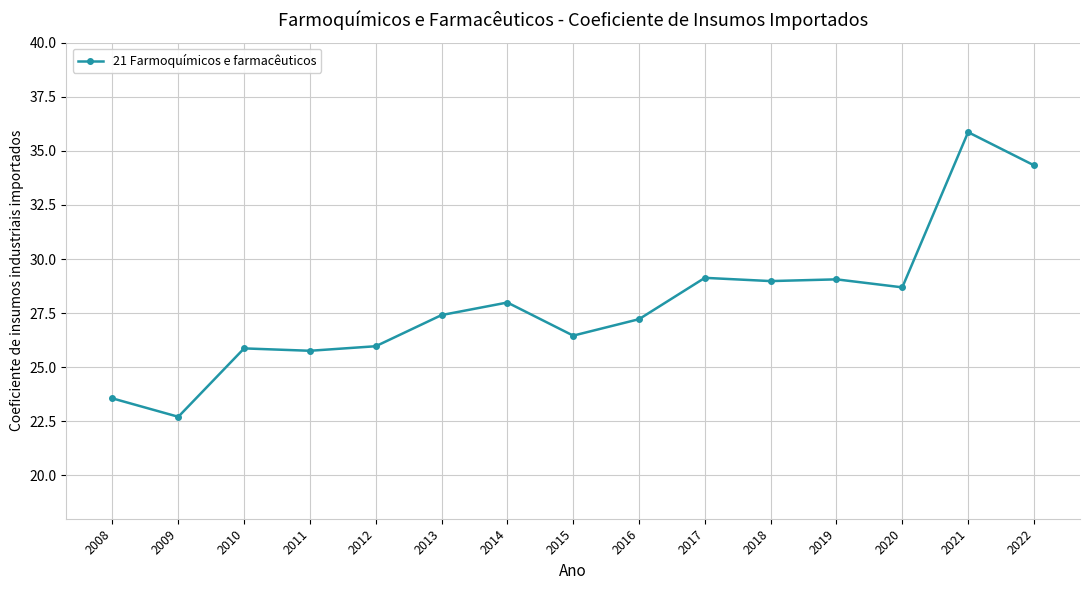

What is the greatest value displayed?

35.9